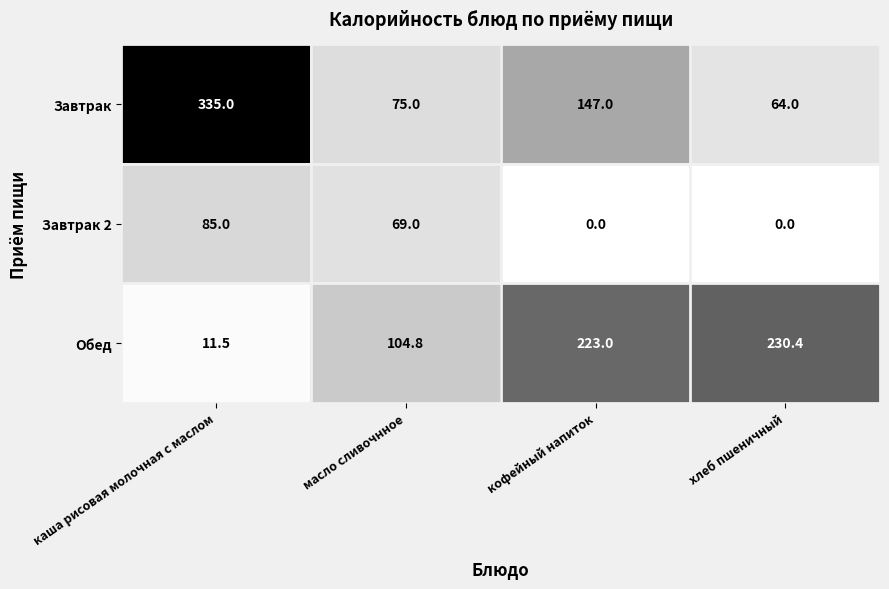

List the series in order of their peak value, highest first.

Завтрак, Обед, Завтрак 2